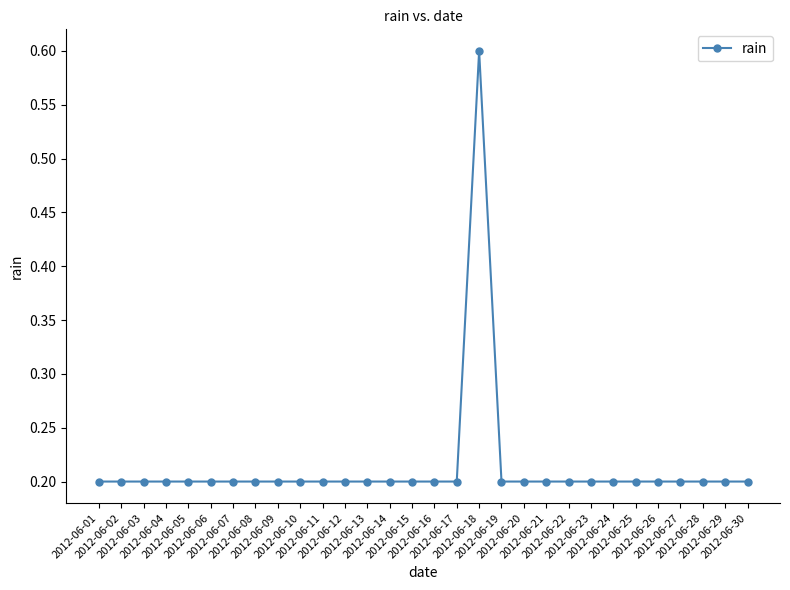

Count the values in the range 0 to 1.

30